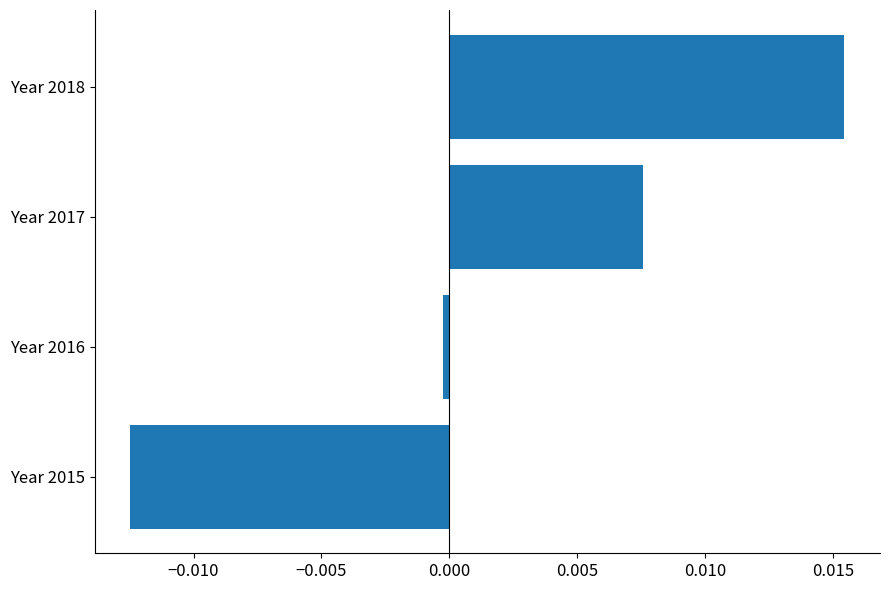

How many categories are shown in the chart?

4